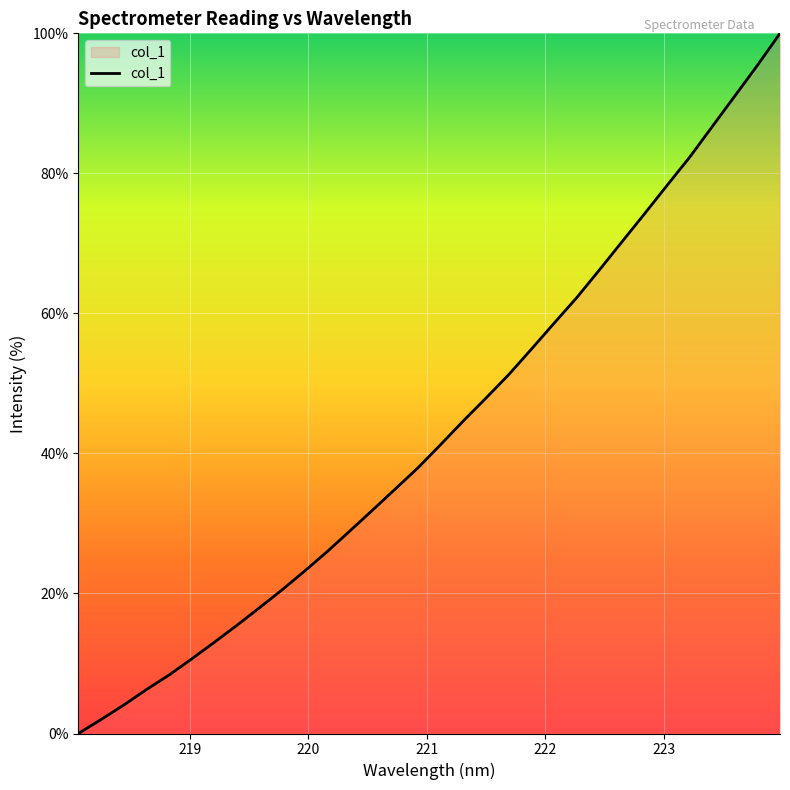

What is the greatest value displayed?

100.0